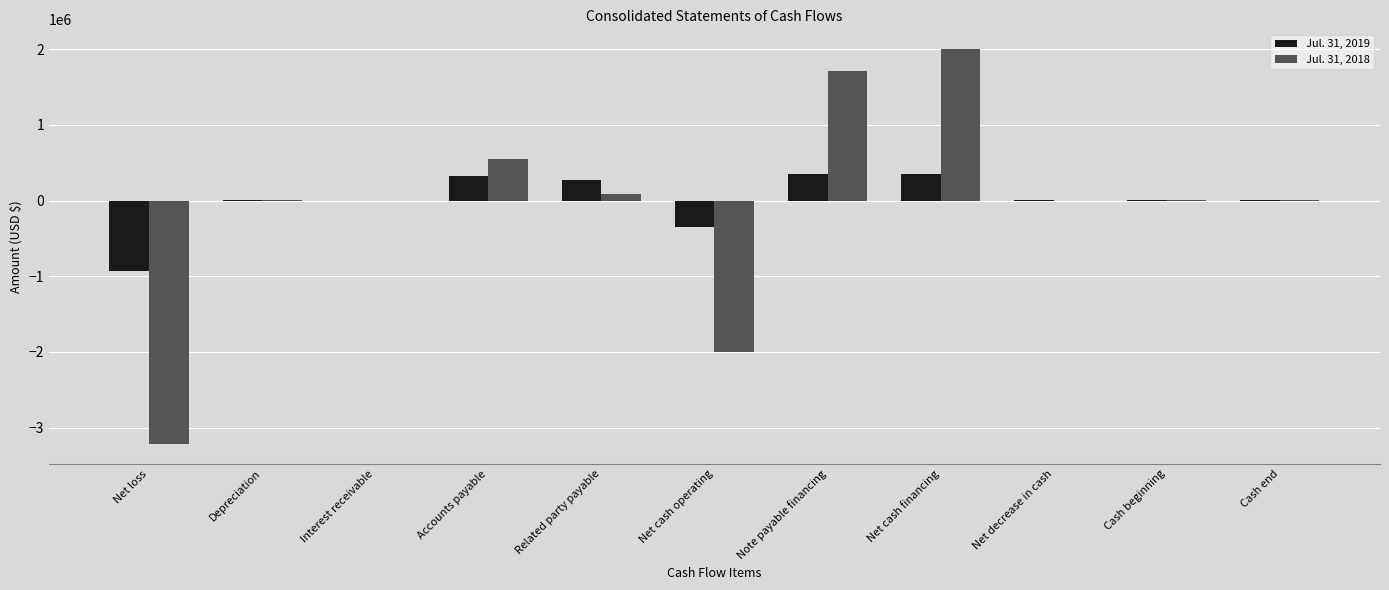

Where does the Jul. 31, 2018 series first go above 2102?

Depreciation